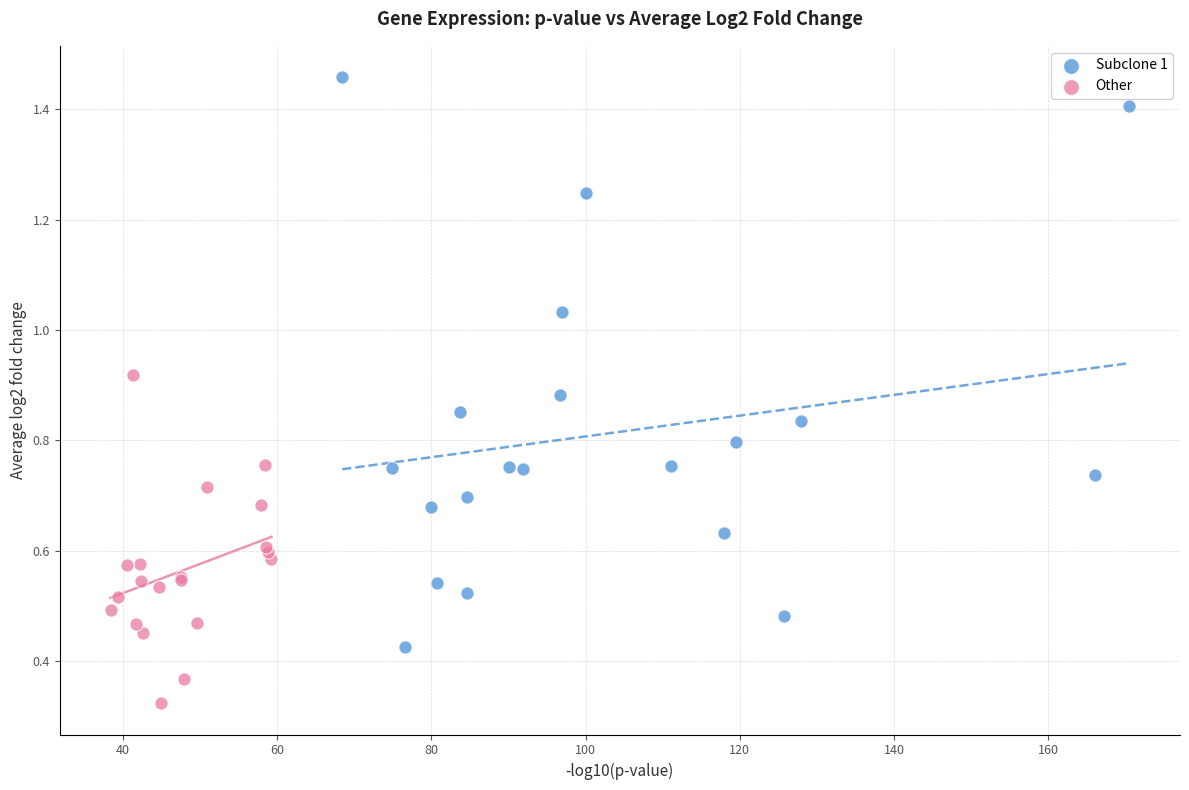

Which series has the largest Y range (max minus min)?

Subclone 1